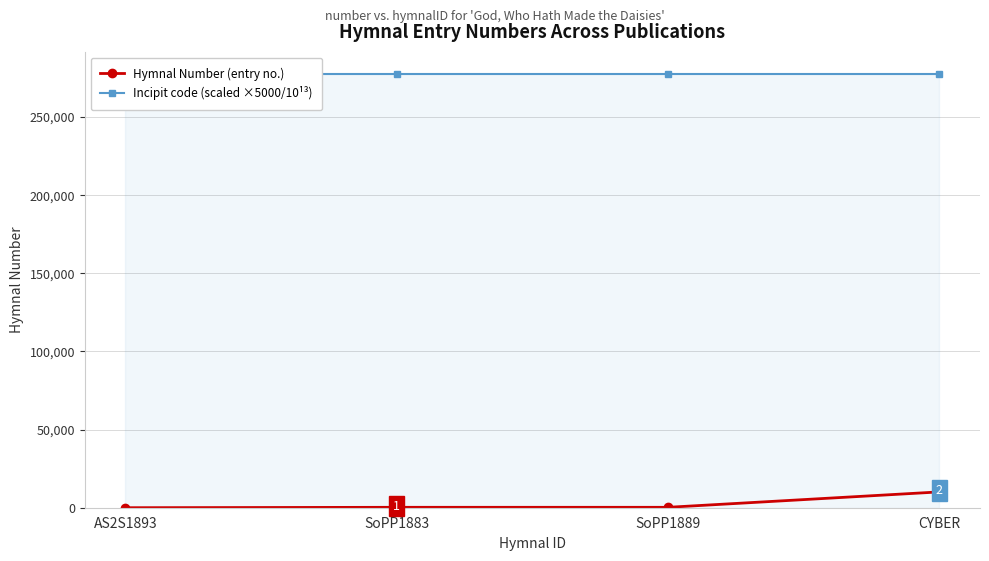

Reading left to right, list all the values displayed in this chart.

Hymnal Number (entry no.): AS2S1893=7.0	SoPP1883=262.0	SoPP1889=262.0	CYBER=10124.0
Incipit code (scaled ×5000/10¹³): AS2S1893=277832.6	SoPP1883=277832.6	SoPP1889=277832.6	CYBER=277832.6